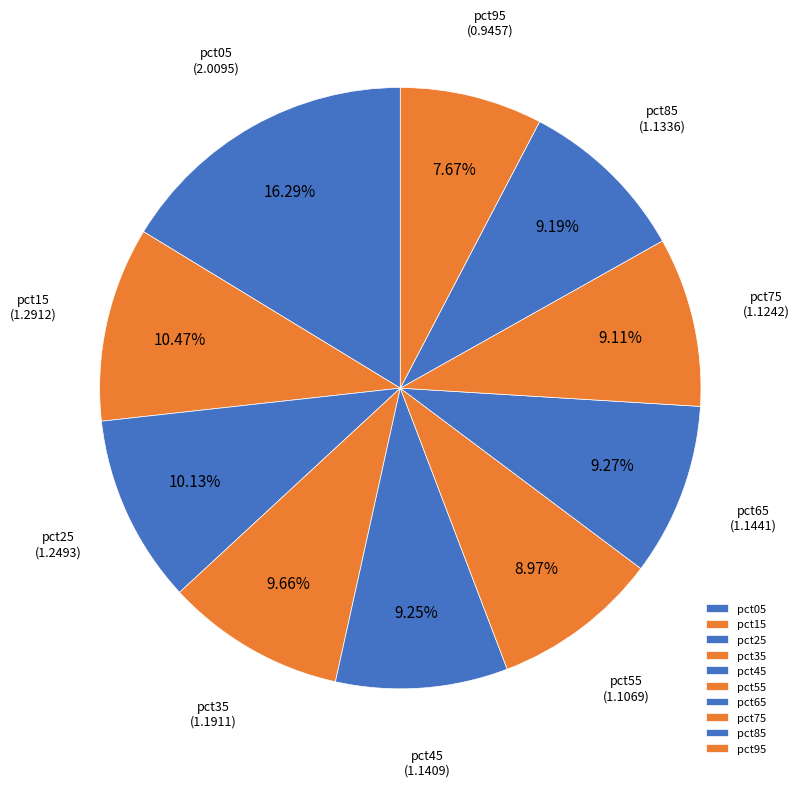

What is the smallest slice in the pie chart?

pct95